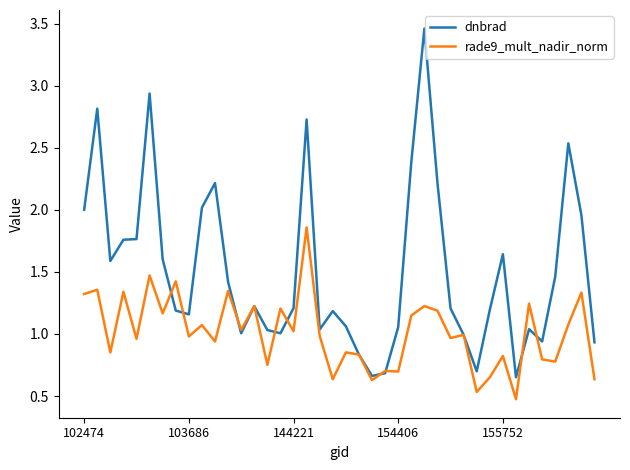

What are all the series names shown in the legend?

dnbrad, rade9_mult_nadir_norm